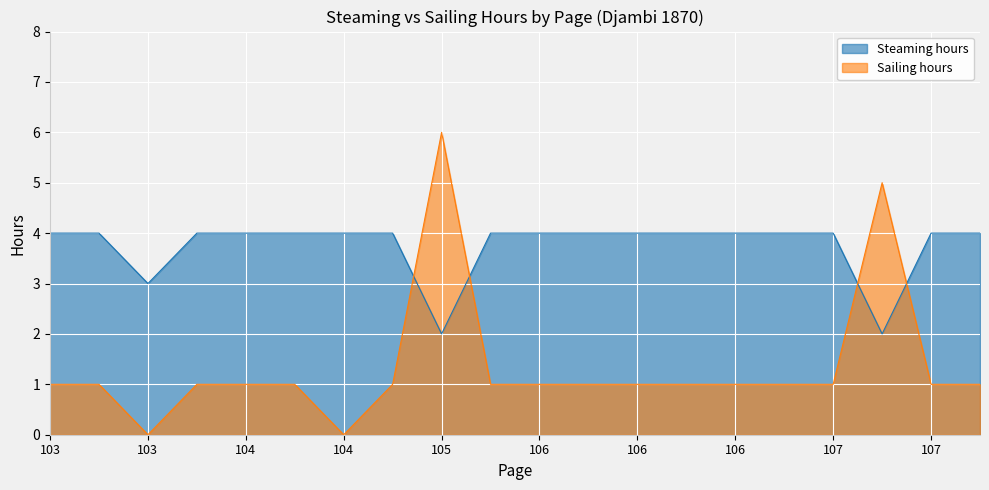

What are all the series names shown in the legend?

Steaming hours, Sailing hours